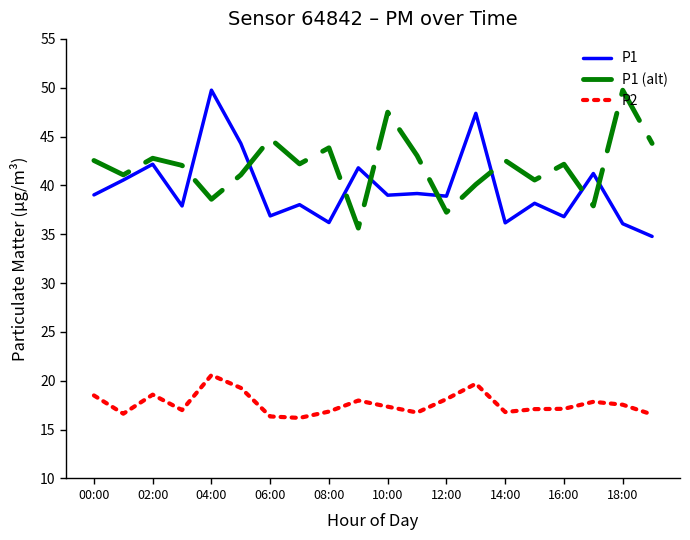

What is the maximum value for P1?

49.8